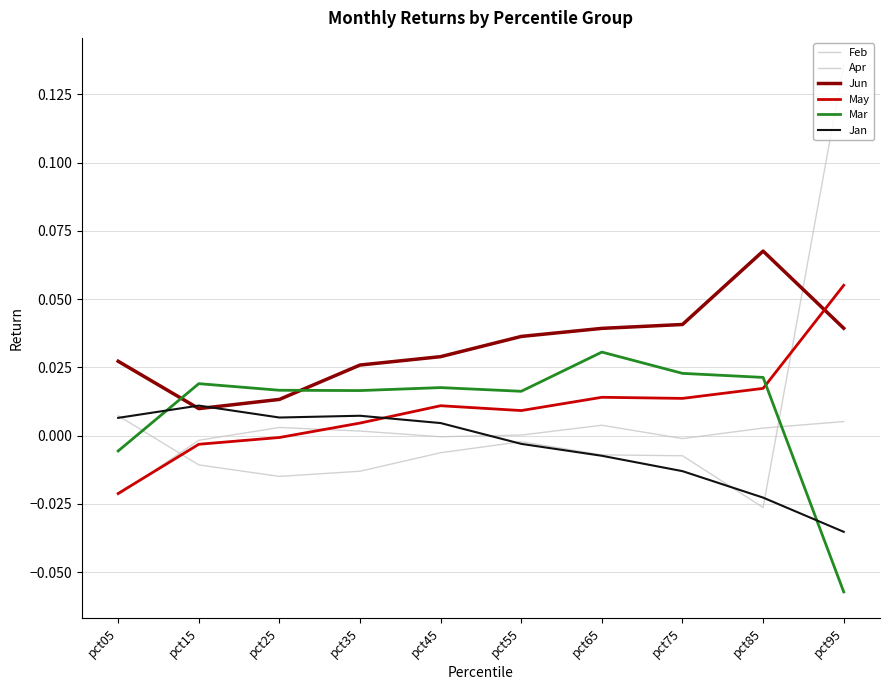

Which label corresponds to the smallest value in the chart?

pct95